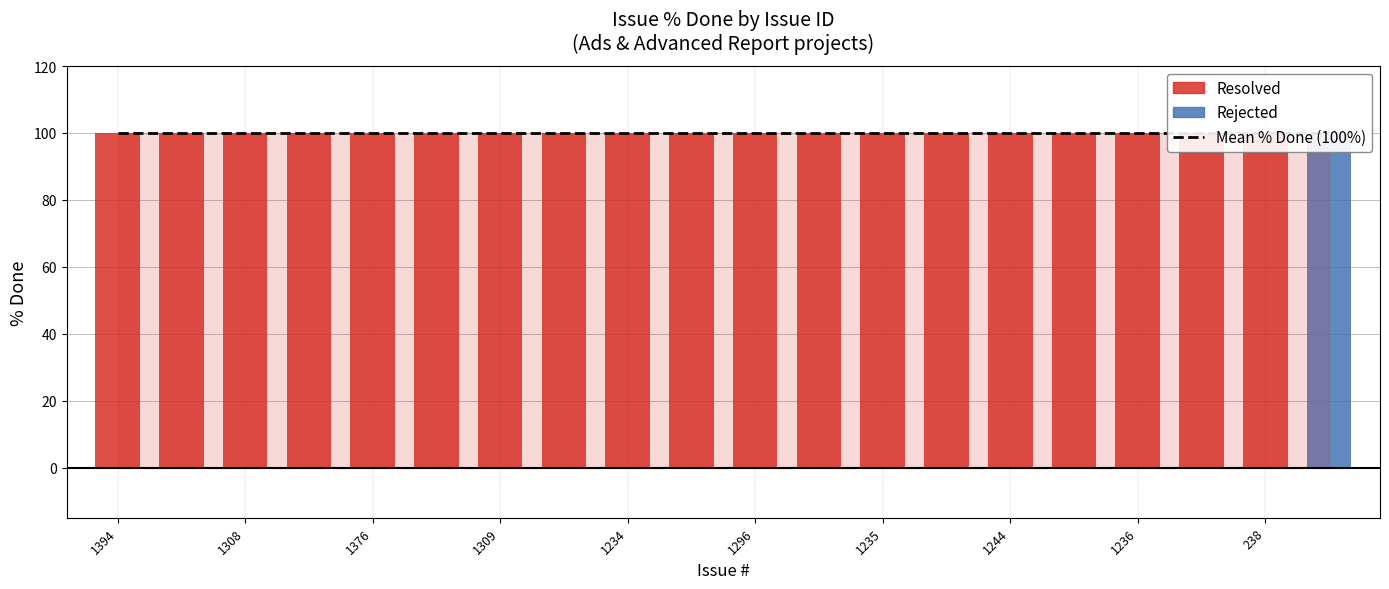

What is the maximum value for Resolved?

100